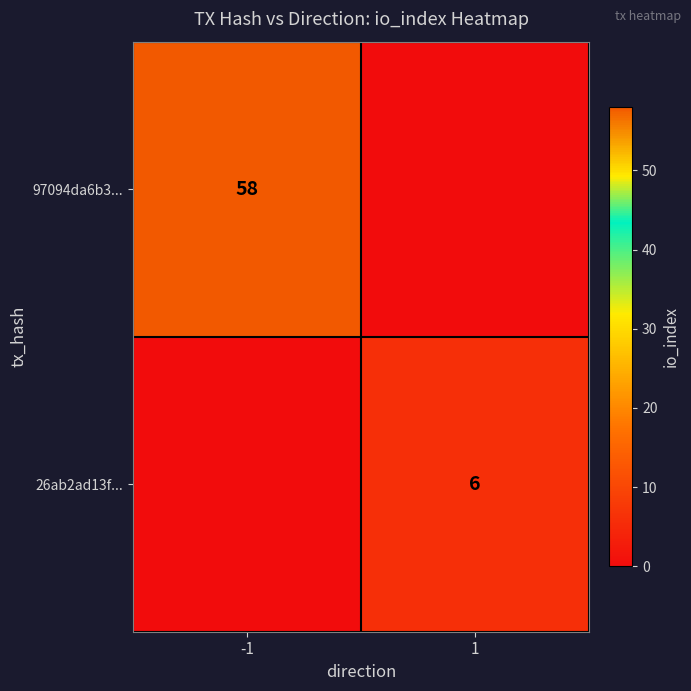

Is the value of 26ab2ad13f... at 1 greater than the value of 97094da6b3... at -1?

No